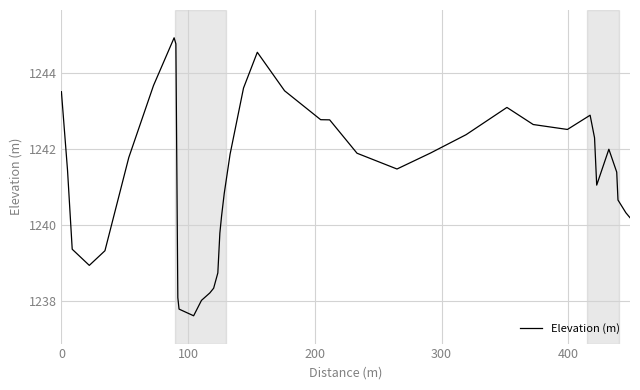

What is the smallest value displayed?

1237.6